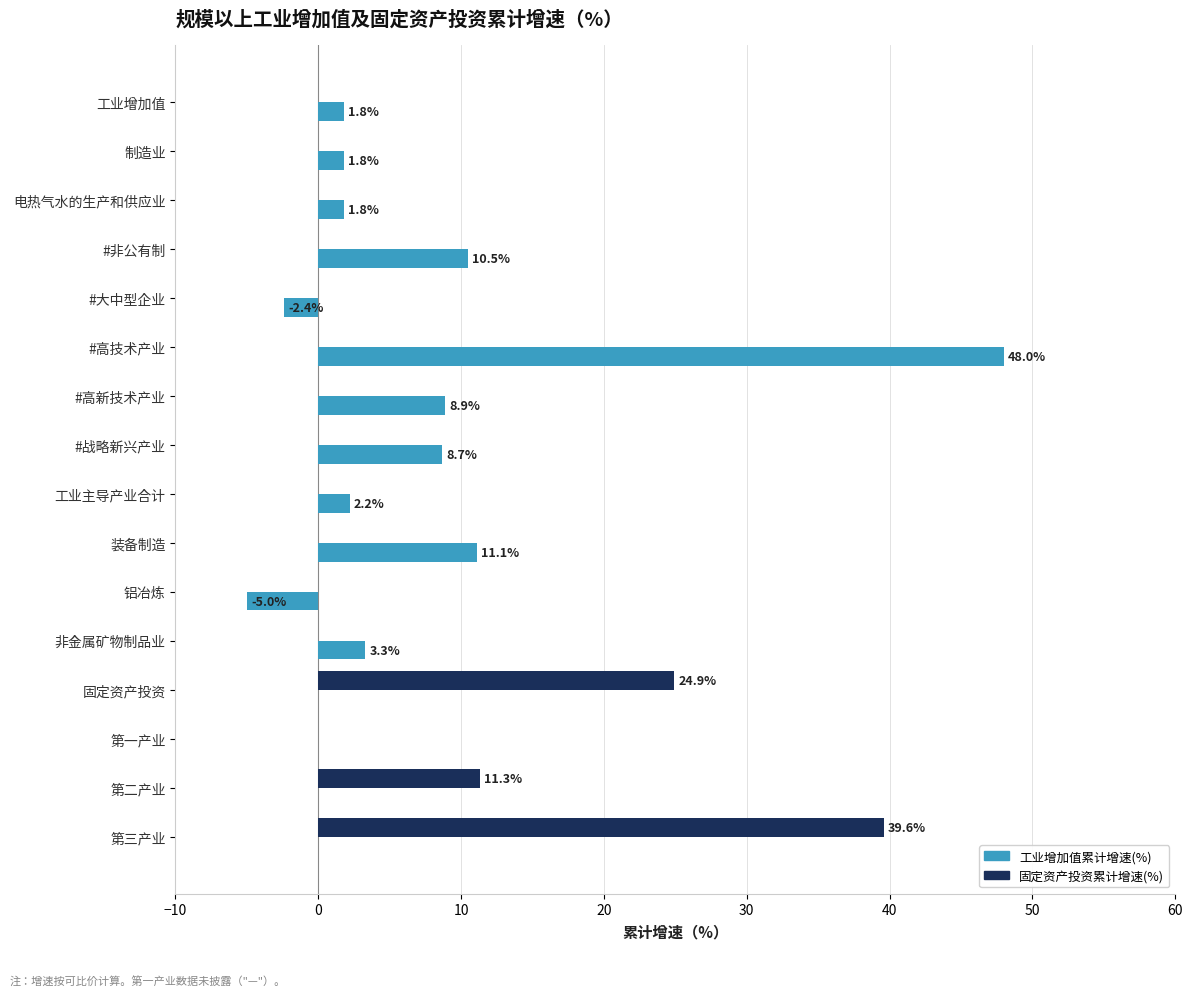

What is the total value across all series at #高技术产业?

48.0